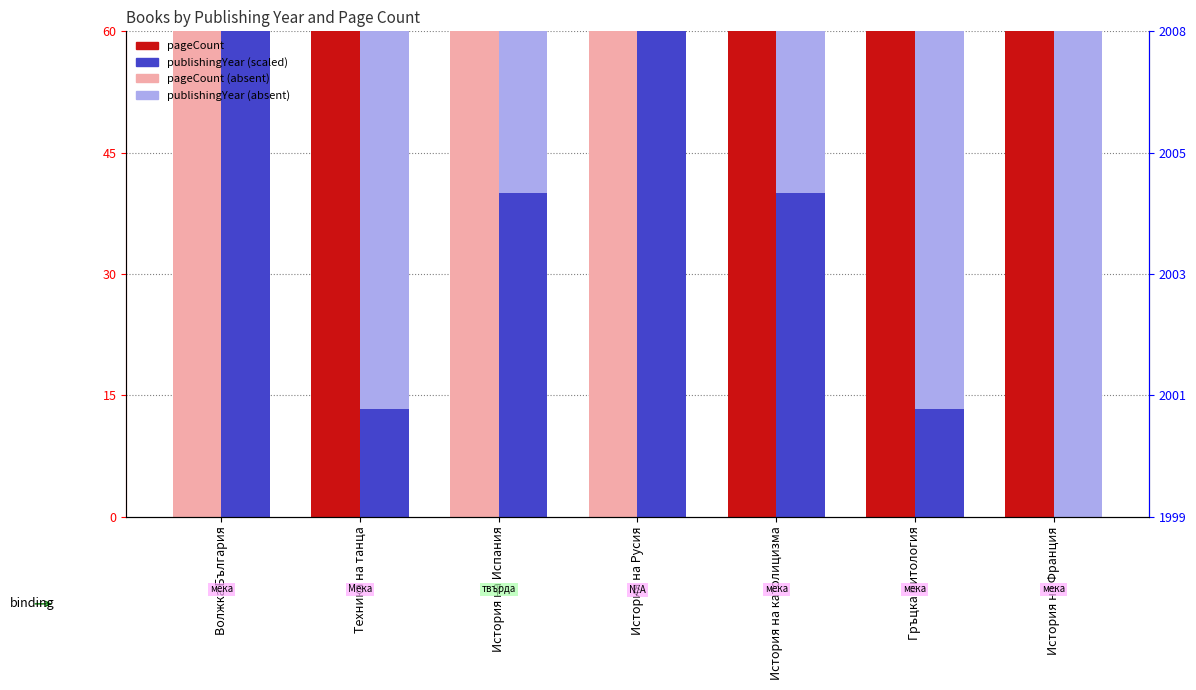

Rank the series at Гръцка митология from lowest to highest value.

publishingYear (scaled), pageCount